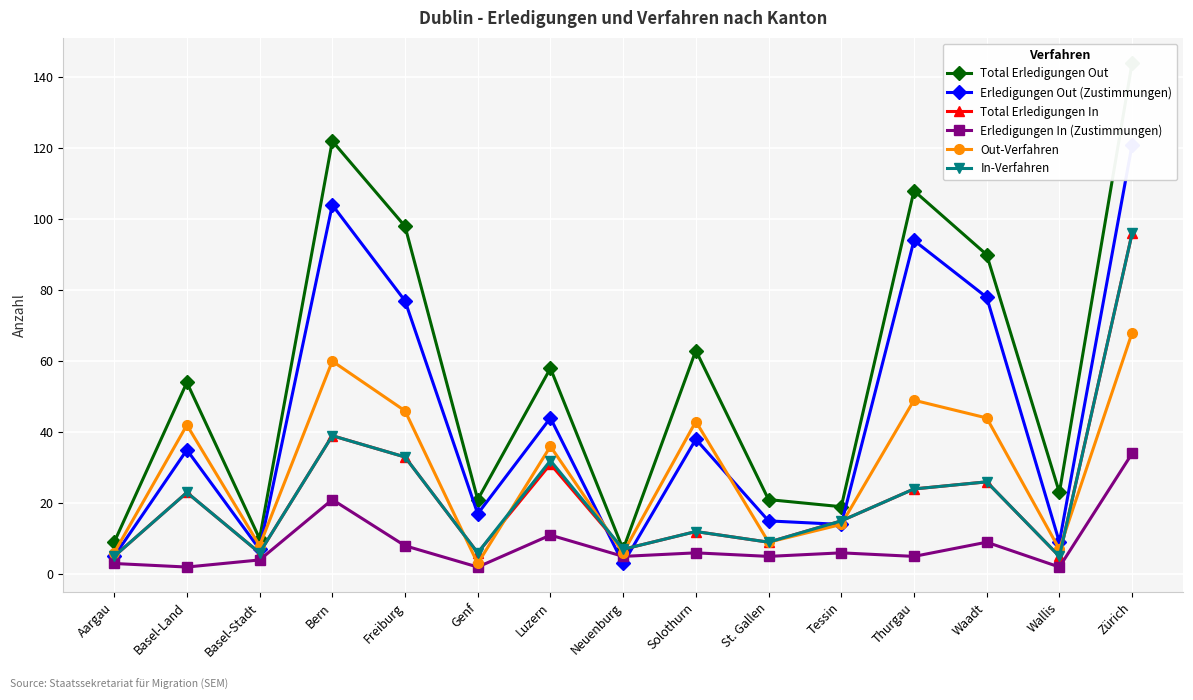

Reading right to left, extract all data points from this chart.

Total Erledigungen Out: Zürich=144	Wallis=23	Waadt=90	Thurgau=108	Tessin=19	St. Gallen=21	Solothurn=63	Neuenburg=7	Luzern=58	Genf=21	Freiburg=98	Bern=122	Basel-Stadt=10	Basel-Land=54	Aargau=9
Erledigungen Out (Zustimmungen): Zürich=121	Wallis=9	Waadt=78	Thurgau=94	Tessin=14	St. Gallen=15	Solothurn=38	Neuenburg=3	Luzern=44	Genf=17	Freiburg=77	Bern=104	Basel-Stadt=7	Basel-Land=35	Aargau=5
Total Erledigungen In: Zürich=96	Wallis=5	Waadt=26	Thurgau=24	Tessin=15	St. Gallen=9	Solothurn=12	Neuenburg=7	Luzern=31	Genf=6	Freiburg=33	Bern=39	Basel-Stadt=6	Basel-Land=23	Aargau=5
Erledigungen In (Zustimmungen): Zürich=34	Wallis=2	Waadt=9	Thurgau=5	Tessin=6	St. Gallen=5	Solothurn=6	Neuenburg=5	Luzern=11	Genf=2	Freiburg=8	Bern=21	Basel-Stadt=4	Basel-Land=2	Aargau=3
Out-Verfahren: Zürich=68	Wallis=7	Waadt=44	Thurgau=49	Tessin=14	St. Gallen=9	Solothurn=43	Neuenburg=6	Luzern=36	Genf=3	Freiburg=46	Bern=60	Basel-Stadt=8	Basel-Land=42	Aargau=6
In-Verfahren: Zürich=96	Wallis=5	Waadt=26	Thurgau=24	Tessin=15	St. Gallen=9	Solothurn=12	Neuenburg=7	Luzern=32	Genf=6	Freiburg=33	Bern=39	Basel-Stadt=6	Basel-Land=23	Aargau=5